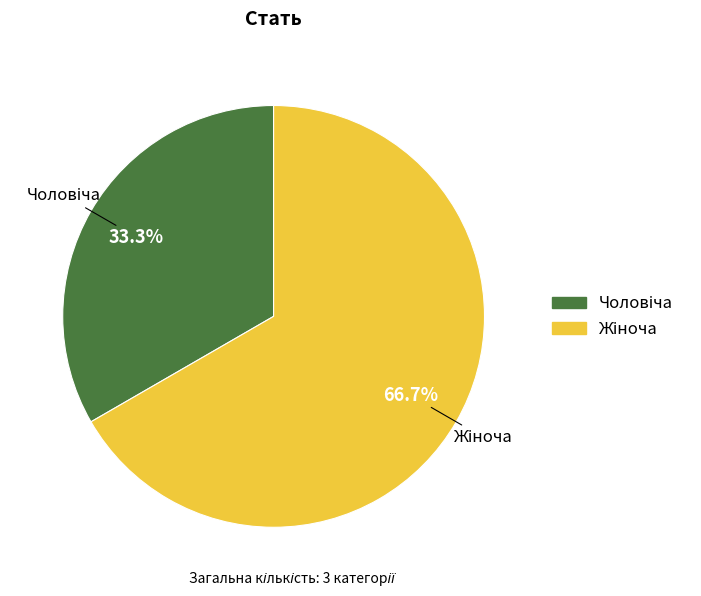

Is there a majority slice in this chart?

Yes